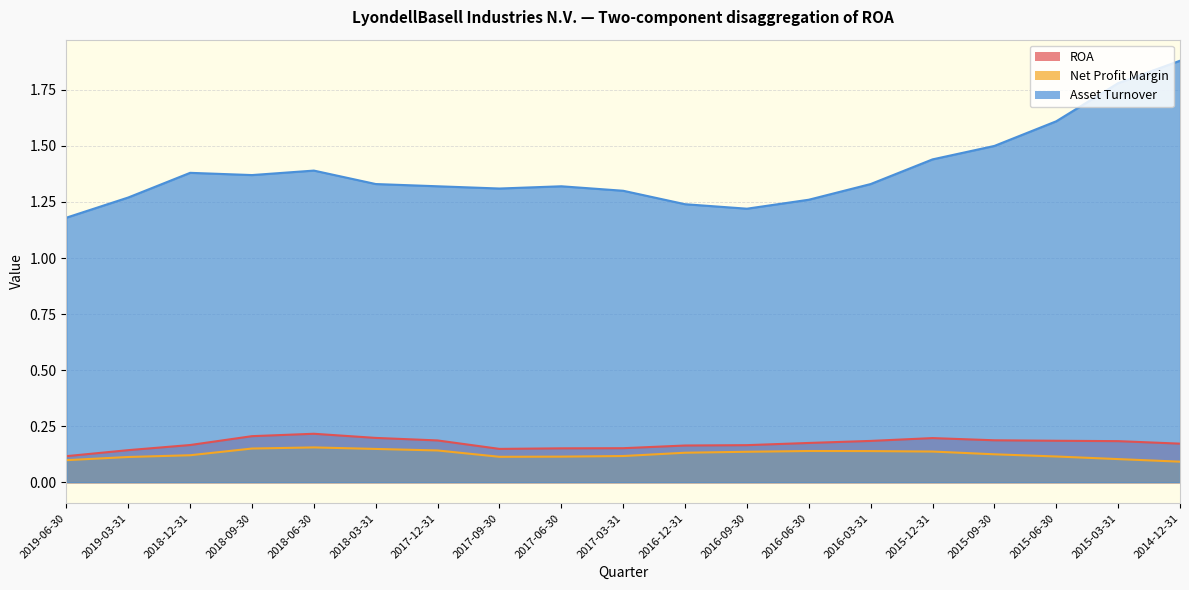

What is the label of the 19th point from the right?

2019-06-30